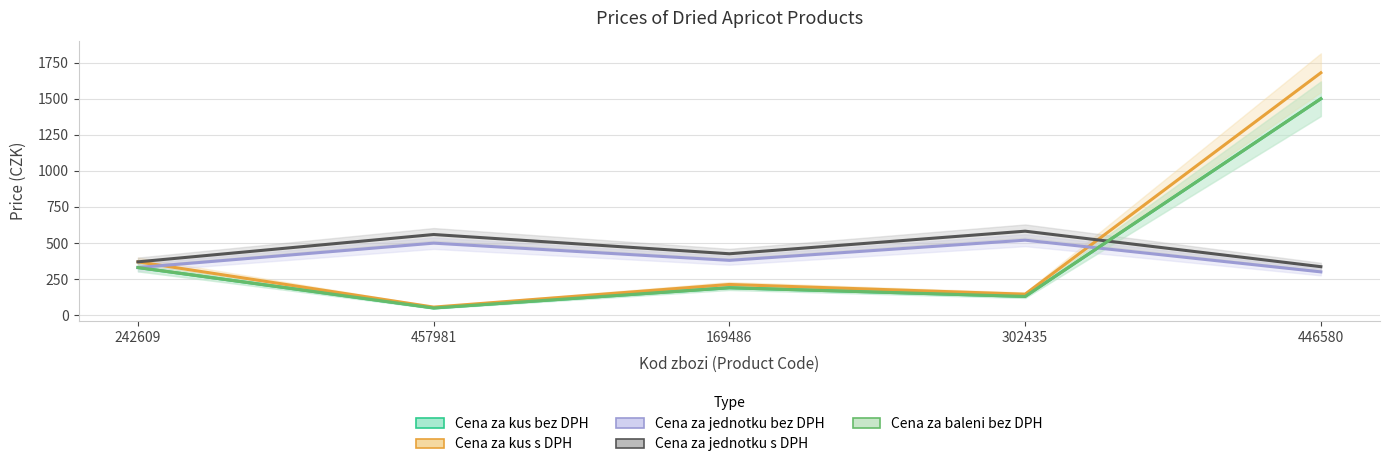

True or false: Cena za baleni bez DPH has more than 0 interior local peaks.

True